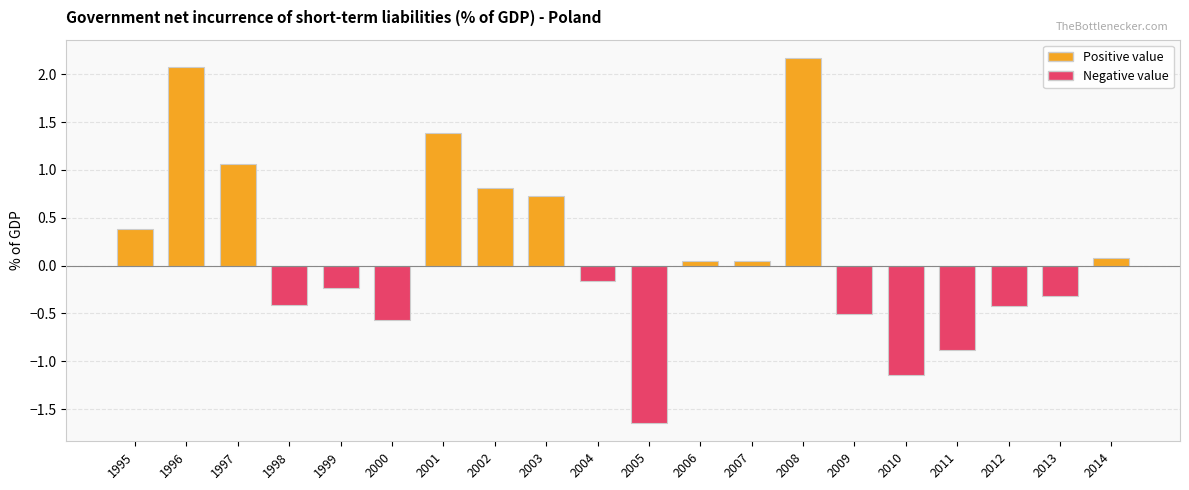

Which category has the highest value across all series?

2008